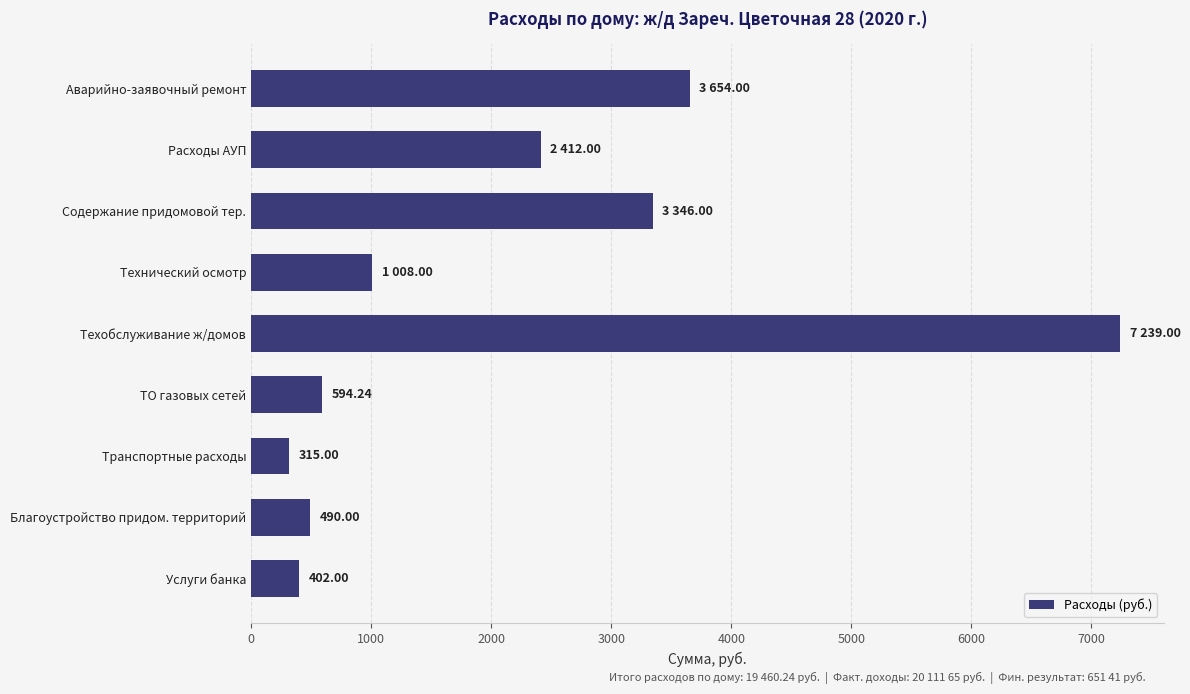

Rank the categories by value from lowest to highest.

Транспортные расходы, Услуги банка, Благоустройство придом. территорий, ТО газовых сетей, Технический осмотр, Расходы АУП, Содержание придомовой тер., Аварийно-заявочный ремонт, Техобслуживание ж/домов